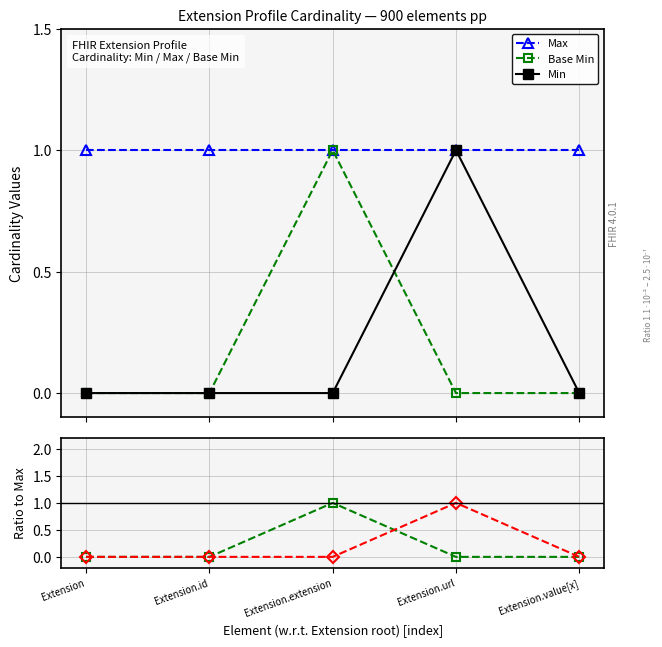

Count the number of data series in this chart.

5